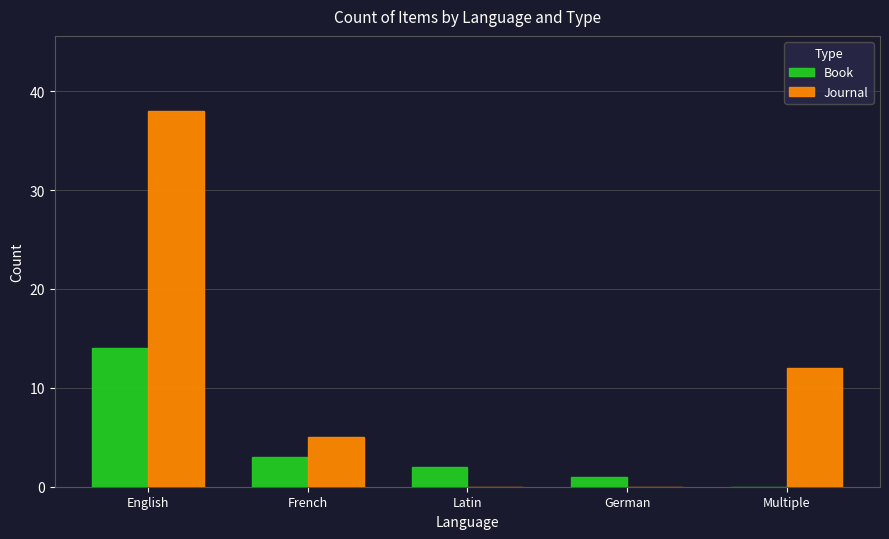

Are the bars horizontal?

No